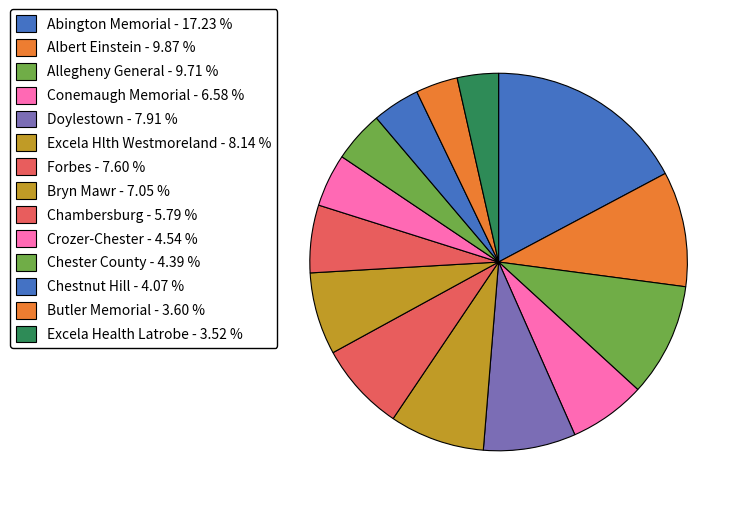

Count the number of slices in the pie.

14